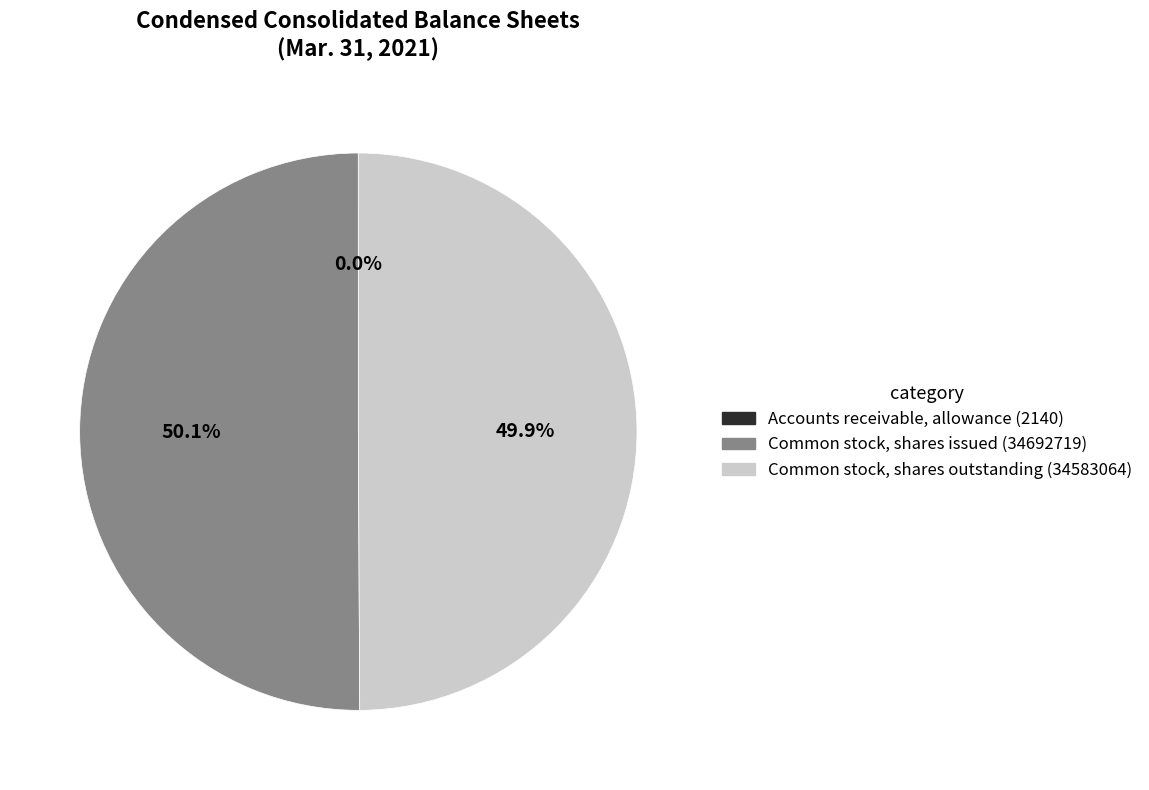

Approximately how many times larger is the value at Common stock, shares outstanding (34583064) compared to Common stock, shares issued (34692719)?

1.0